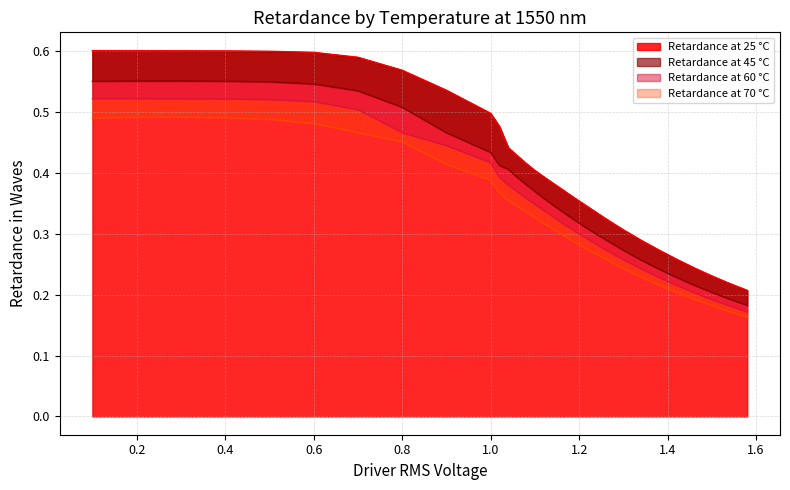

True or false: Retardance at 60 °C and Retardance at 25 °C cross at least once.

False